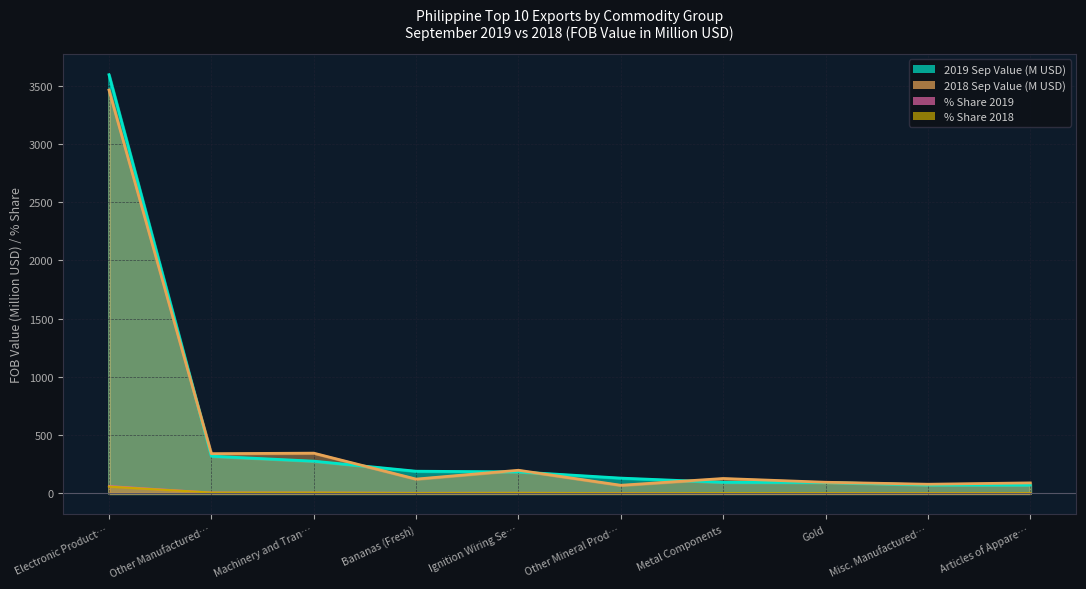

Does the chart have visible grid lines?

Yes